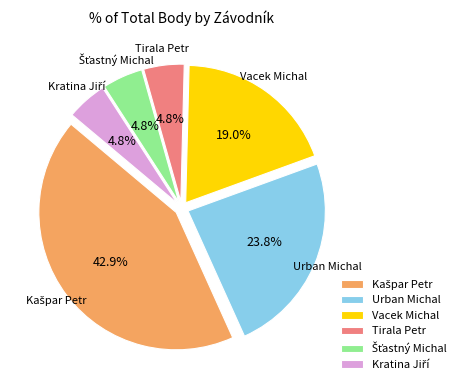

To the nearest percent, what is the combined percentage of Urban Michal and Vacek Michal?

43%